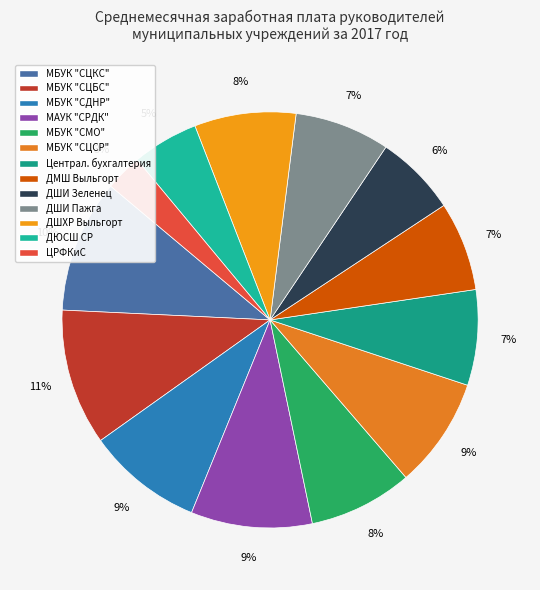

What percentage is NOT represented by МБУК "СЦСР"?

91.4%